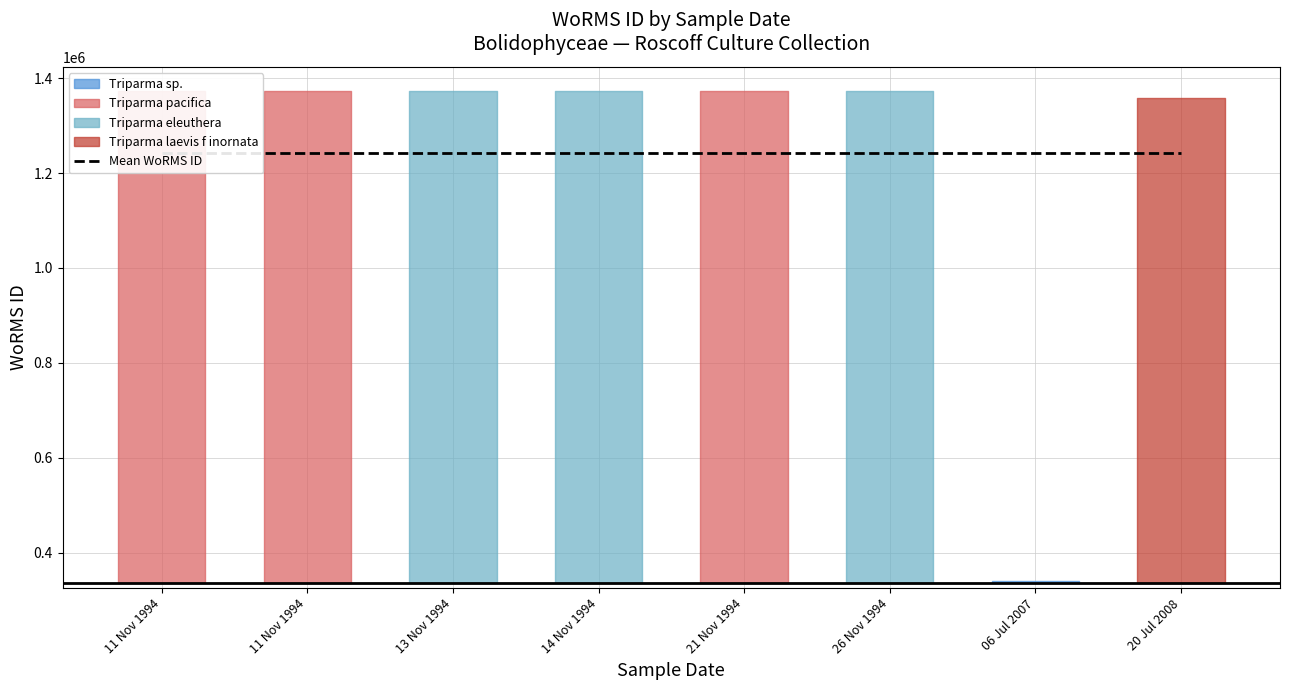

What is the change in value from 06-07-2007 to 11-11-1994?

+1032184